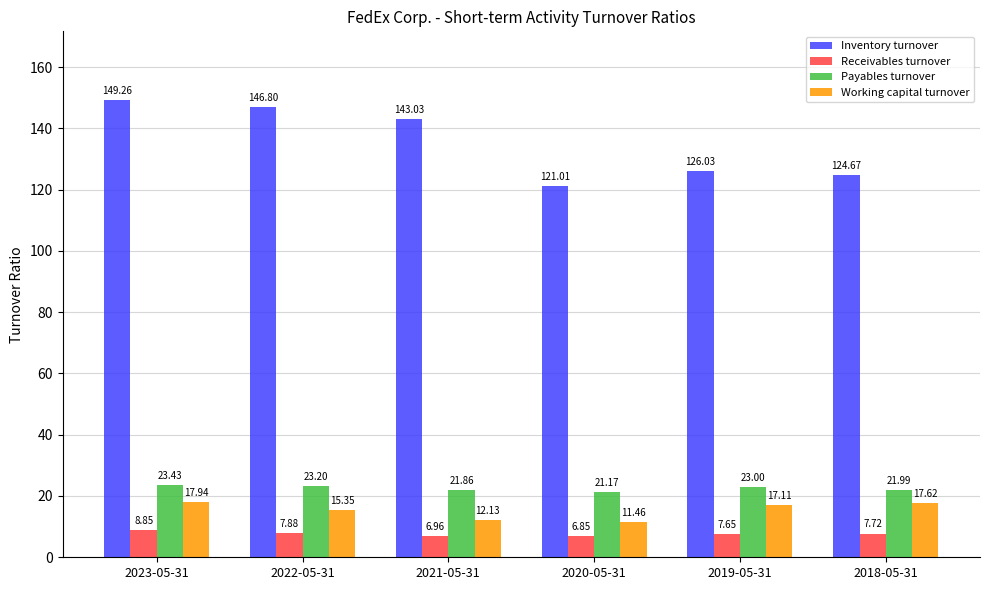

What are all the series names shown in the legend?

Inventory turnover, Receivables turnover, Payables turnover, Working capital turnover